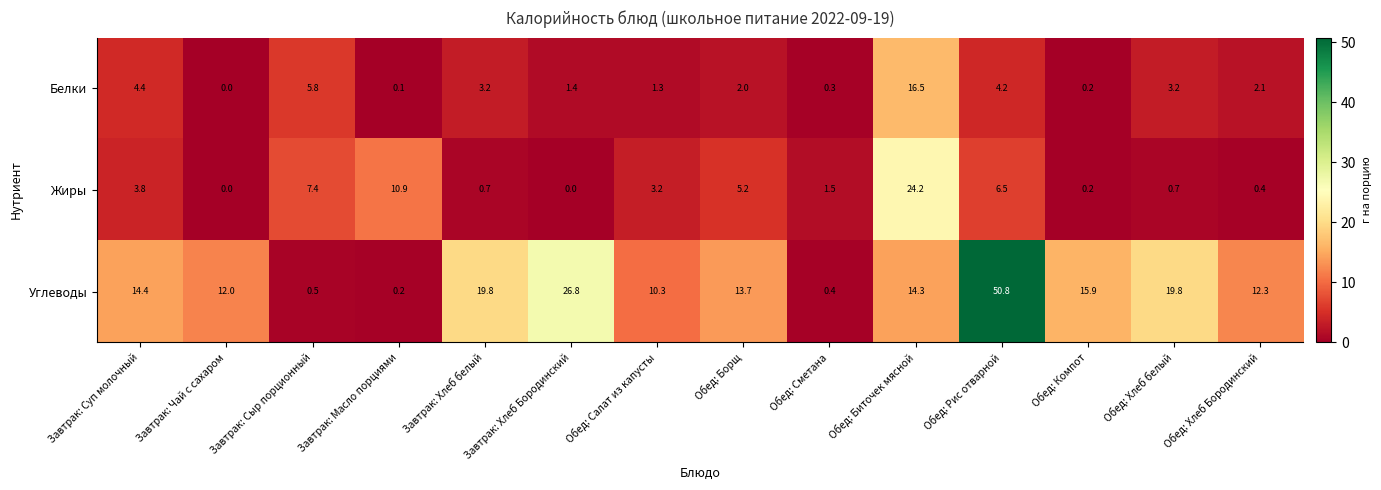

Between Обед: Биточек мясной and Обед: Рис отварной, which series saw the biggest shift?

Углеводы